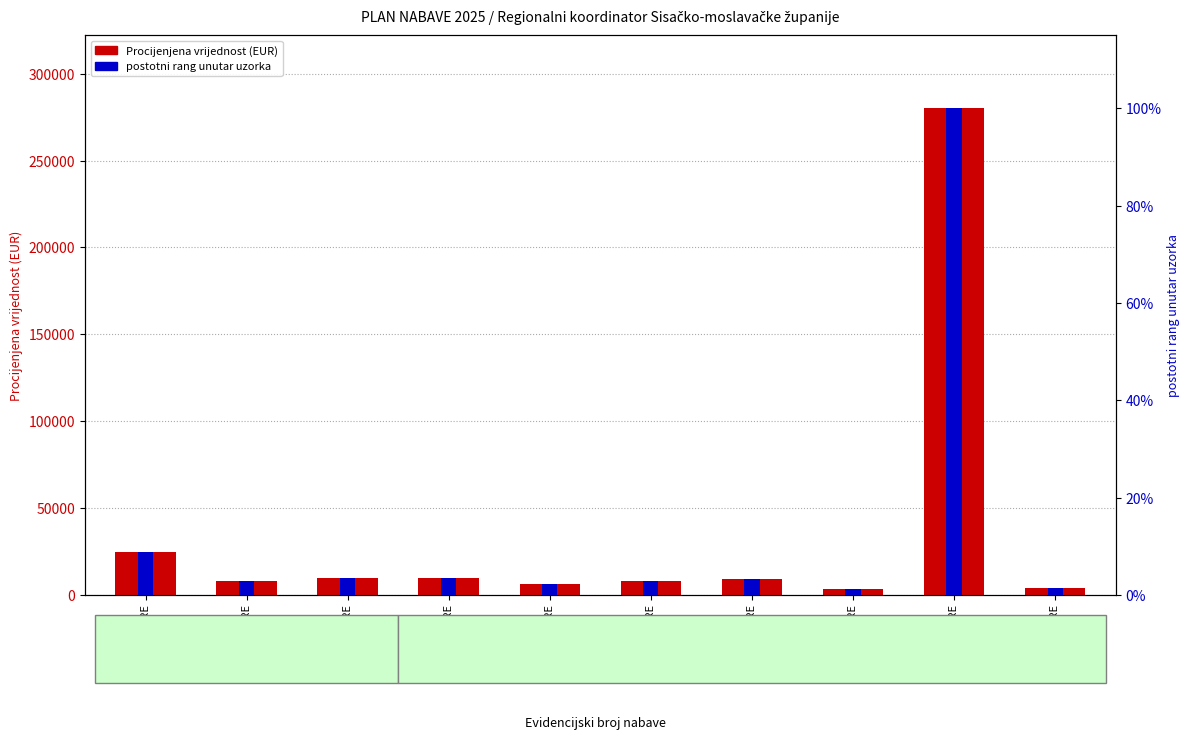

Is it true that Procijenjena vrijednost (EUR) equals 1691.1 at 2-2025 RE?

False